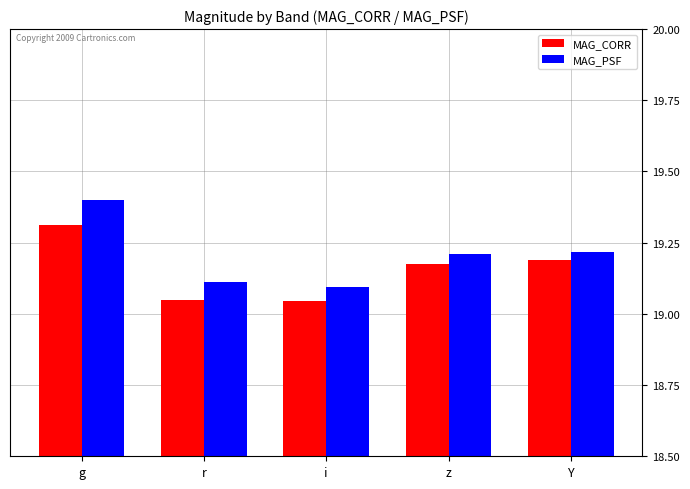

Which series has the largest range (max minus min)?

MAG_PSF